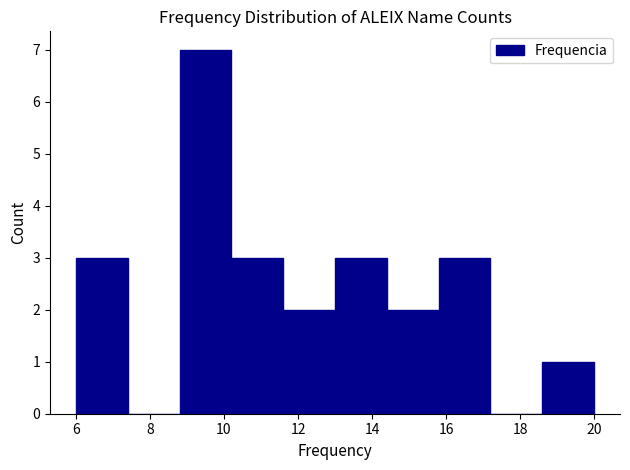

How tall is the bar that spans 18.6 to 20.0 on the x-axis? The values are not printed on the chart, so give them approximately, as read against the axis.

1